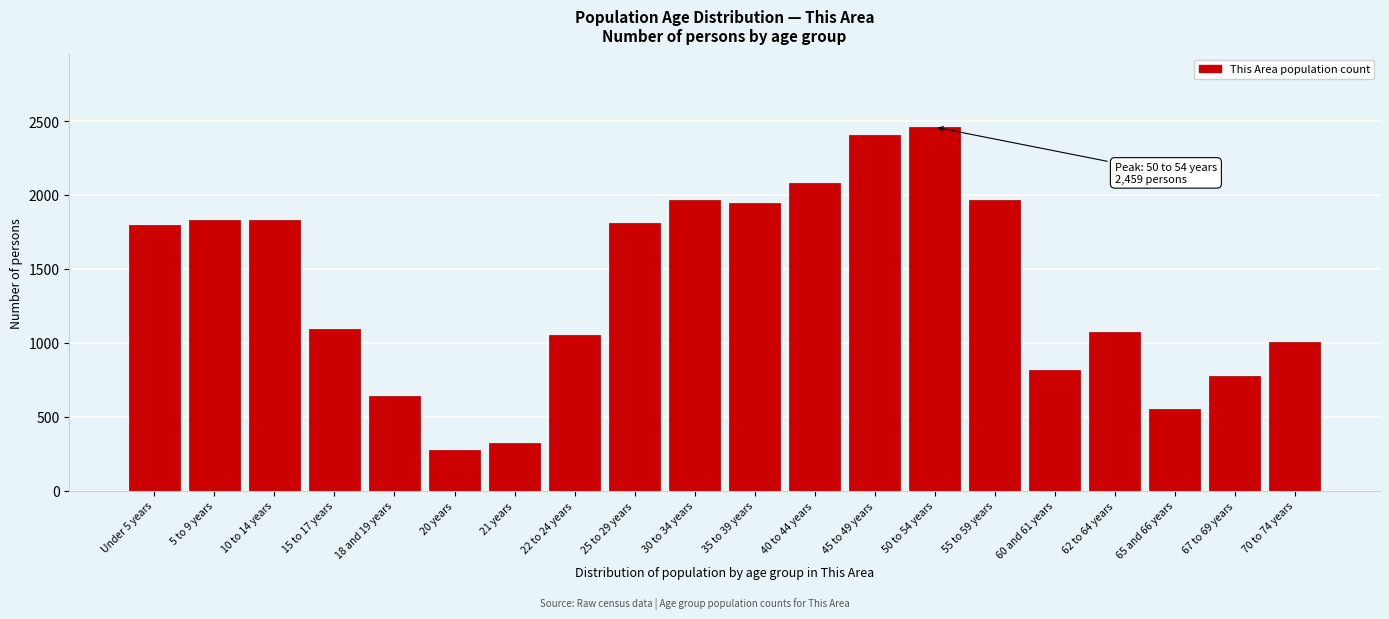

Is it true that the value at 35 to 39 years is 1946?

True